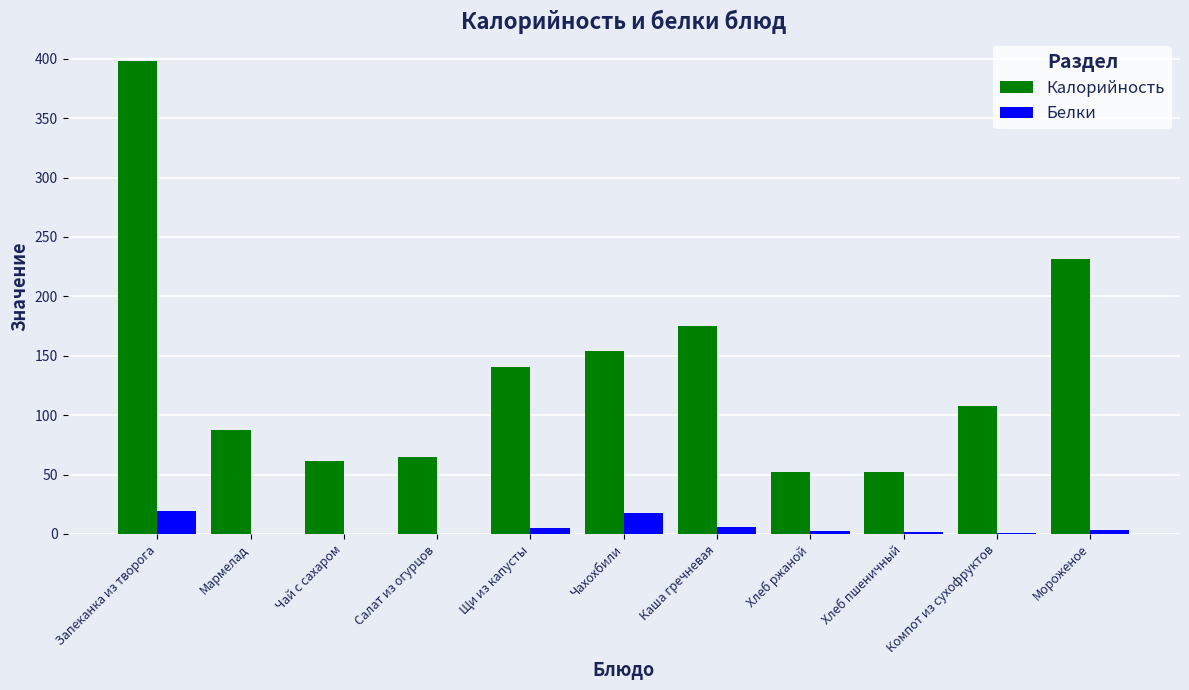

Is the value of Белки at Мороженое greater than the value of Калорийность at Компот из сухофруктов?

No